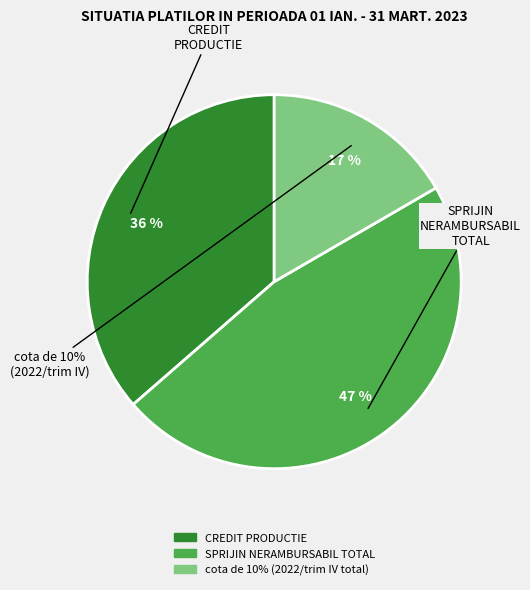

Rank the categories by value from lowest to highest.

cota de 10% (2022/trim IV total), CREDIT PRODUCTIE, SPRIJIN NERAMBURSABIL TOTAL